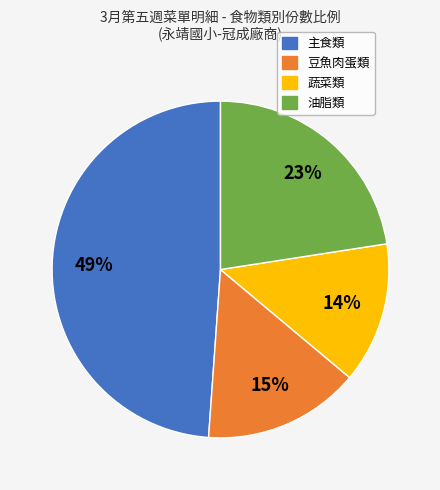

Is there any slice that represents more than half of the pie?

No